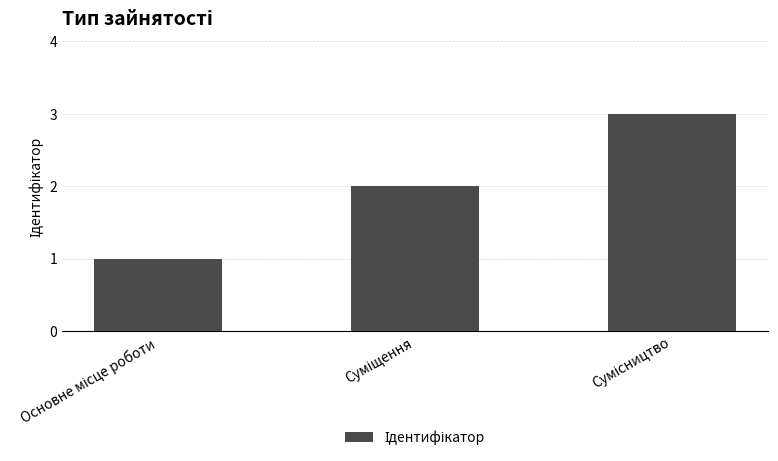

What is the difference between the second highest and minimum values?

1